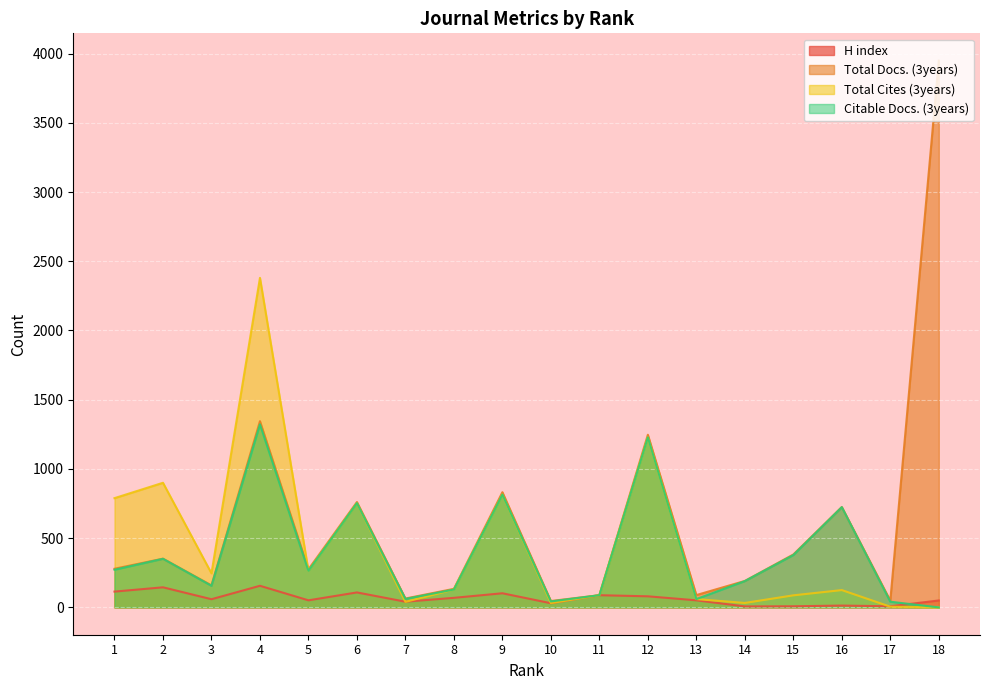

Which series changed the most between 1 and 9?

Total Docs. (3years)